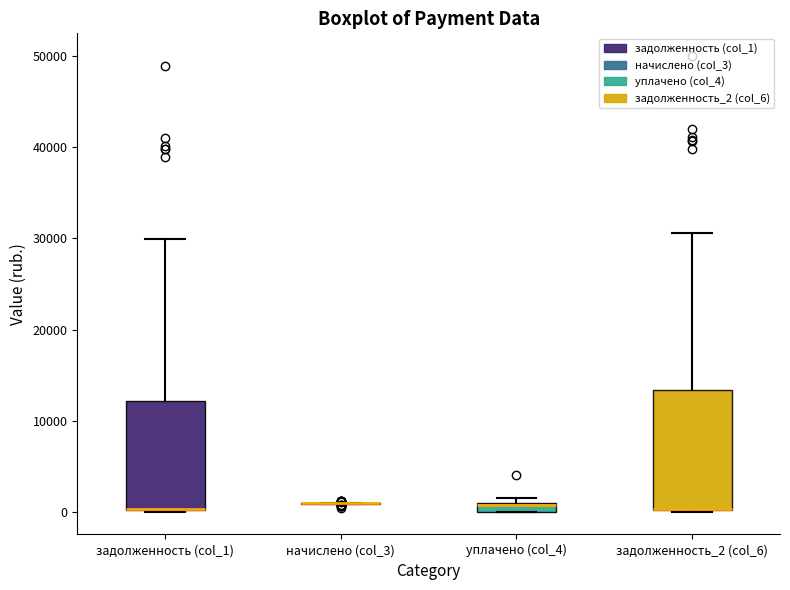

Comparing the boxes themselves (not the whiskers), which one is the tallest?

задолженность_2 (col_6)